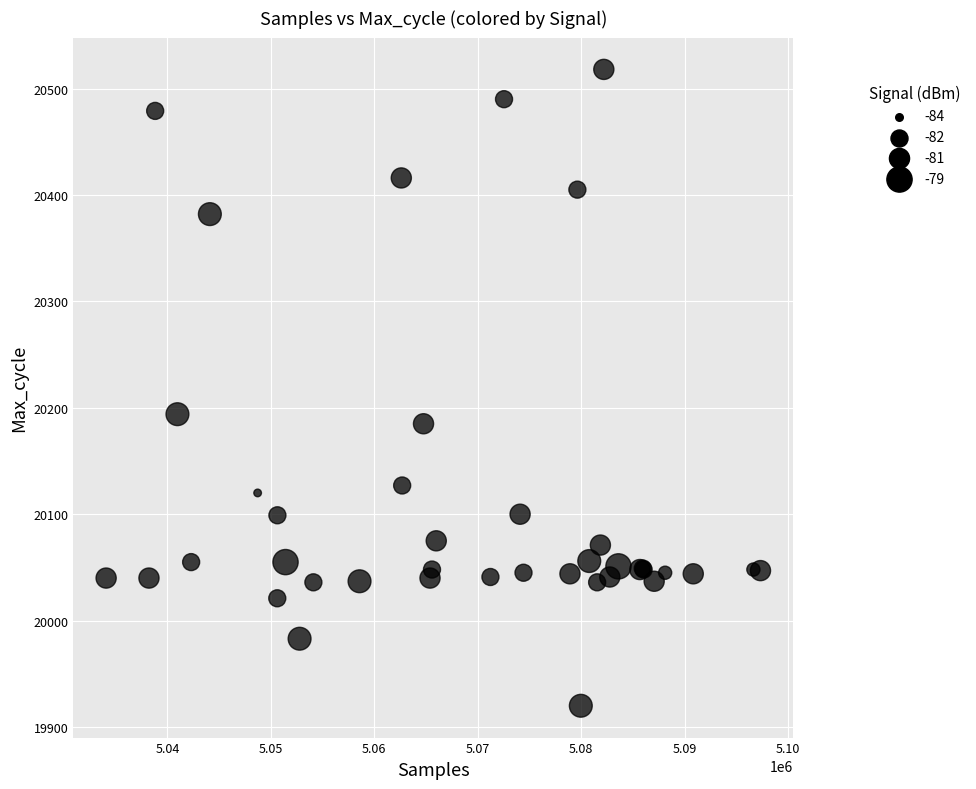

What Y value in the scatter plot is closest to 20219?

20194